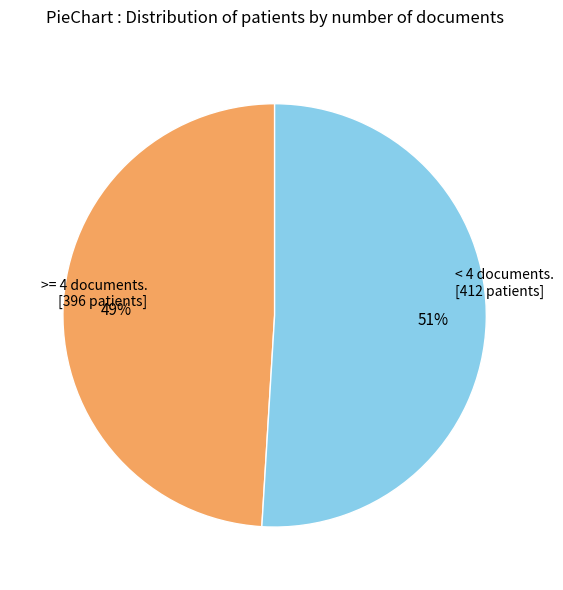

To the nearest percent, what is the average slice percentage?

50%